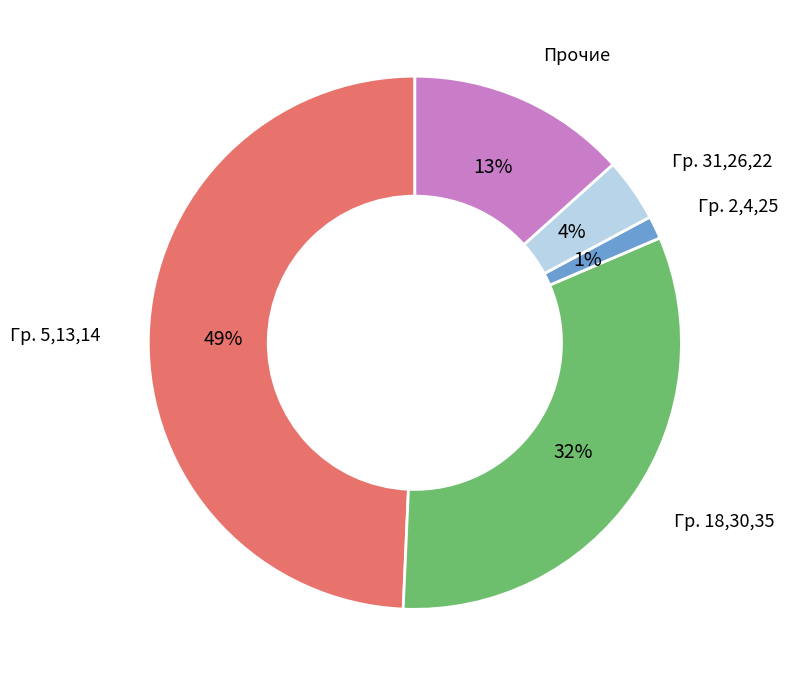

Is there a majority slice in this chart?

No